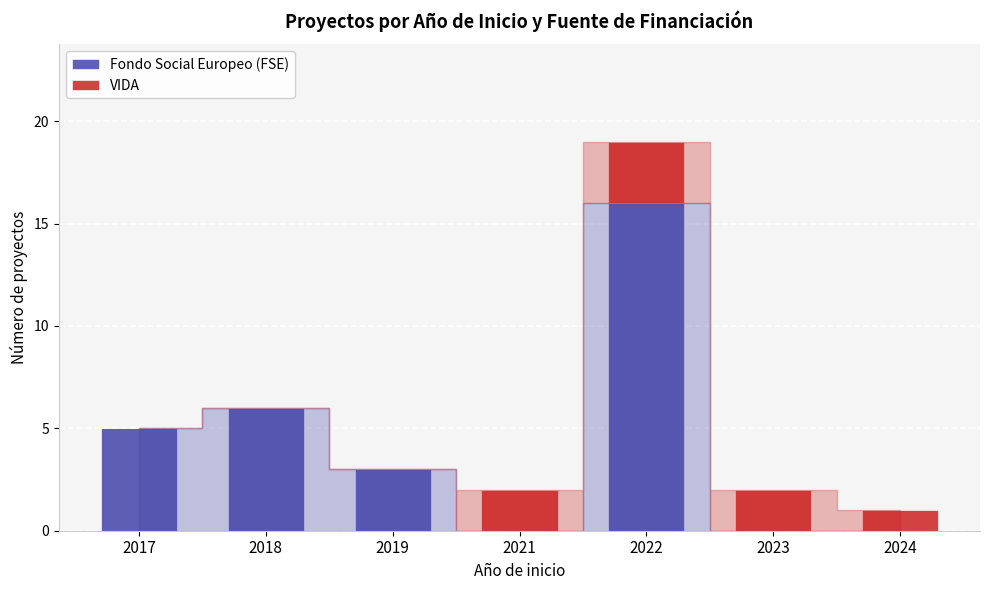

Reading left to right, list the values for the Fondo Social Europeo (FSE) series.

2017=5	2018=6	2019=3	2021=0	2022=16	2023=0	2024=0